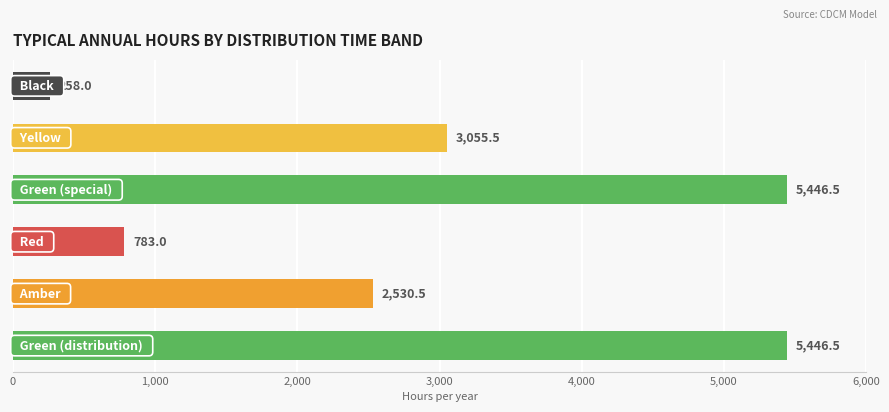

Are the bars horizontal?

Yes